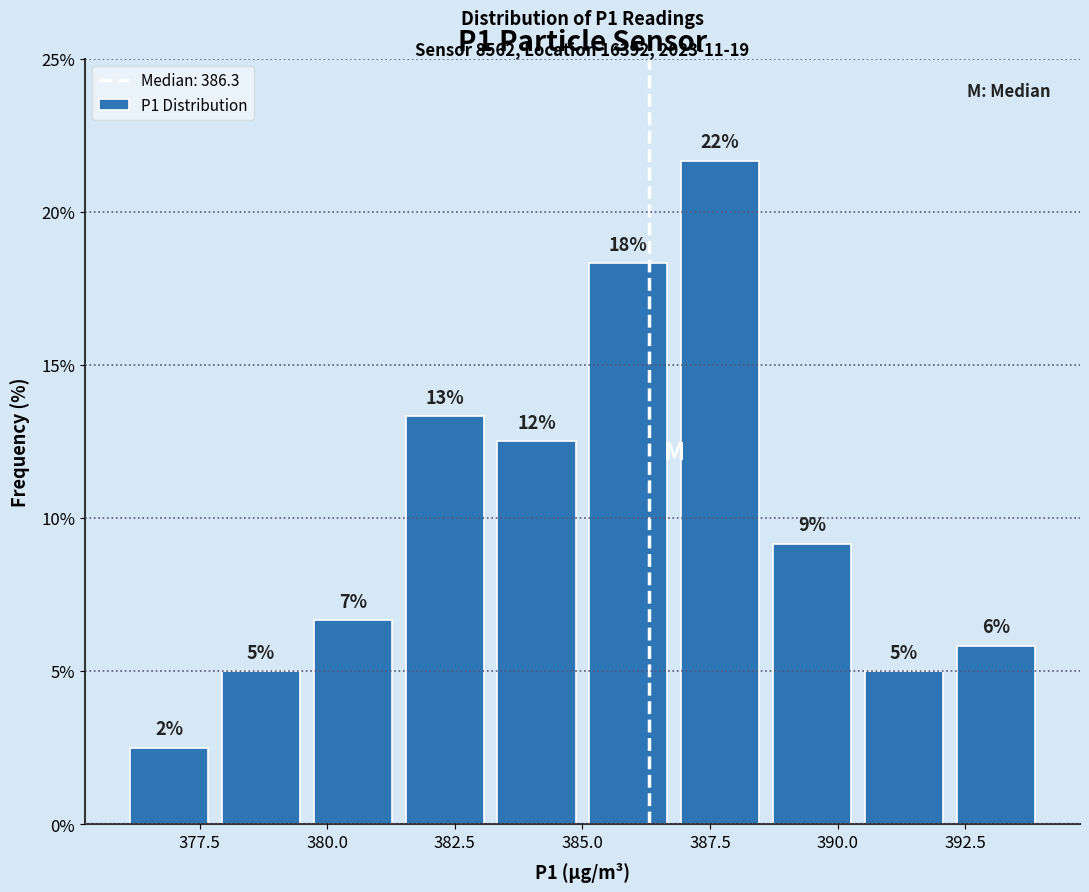

Read against the x-axis, roughly where is the centre of the tallest bar?

387.5